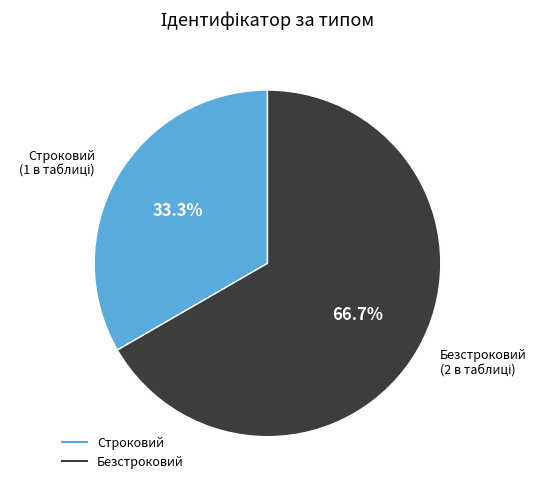

To the nearest percent, what percentage of the pie is Безстроковий?

67%